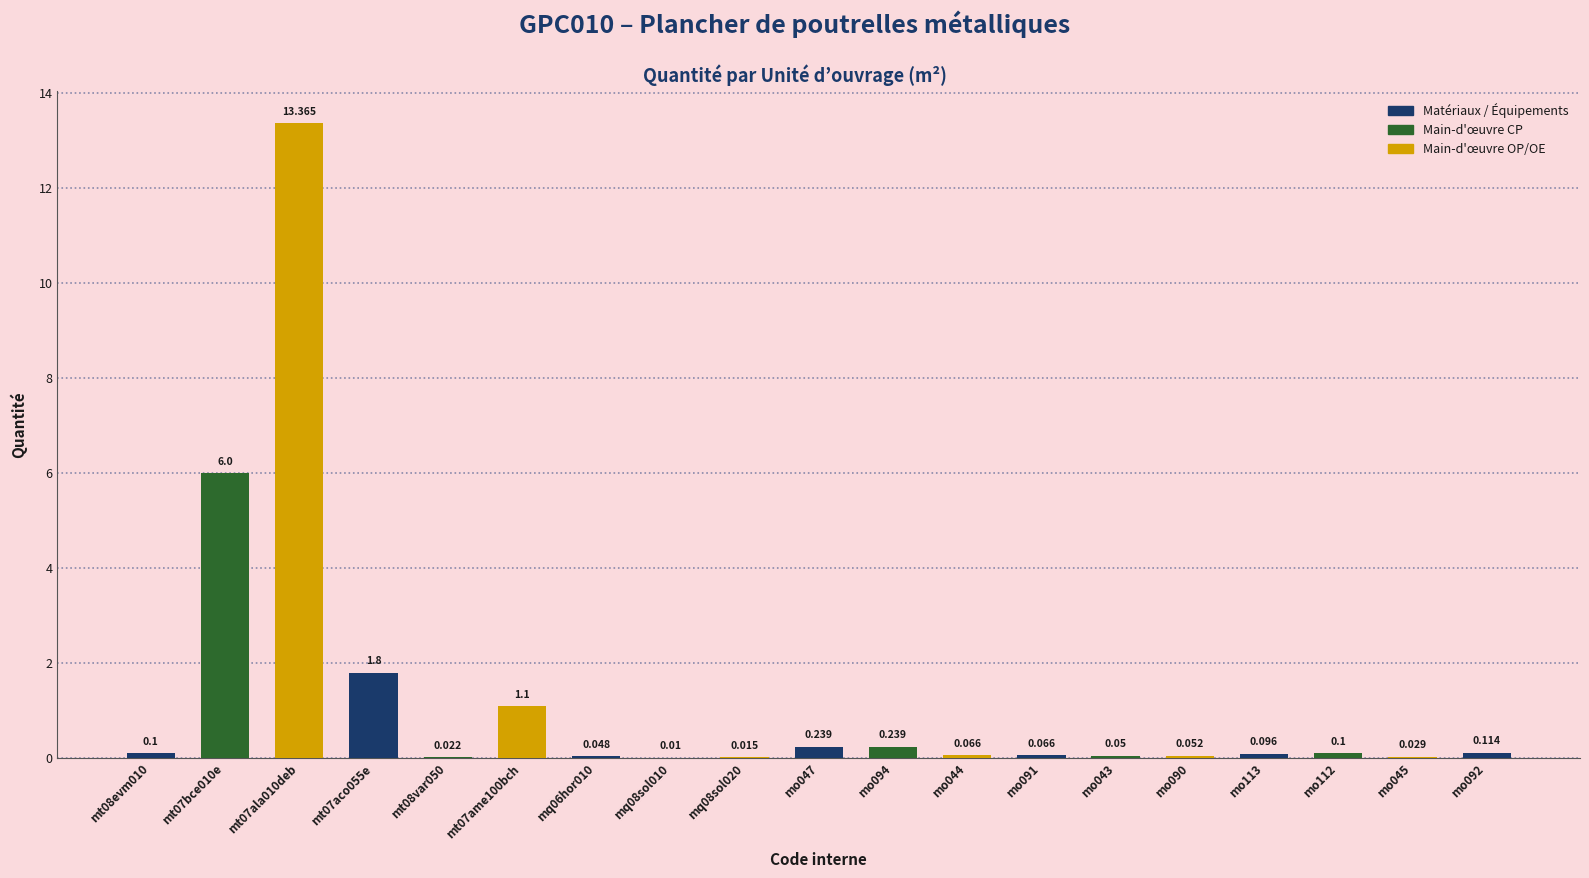

The chart shows a value of 13.4 at mt07ala010deb. True or false?

True